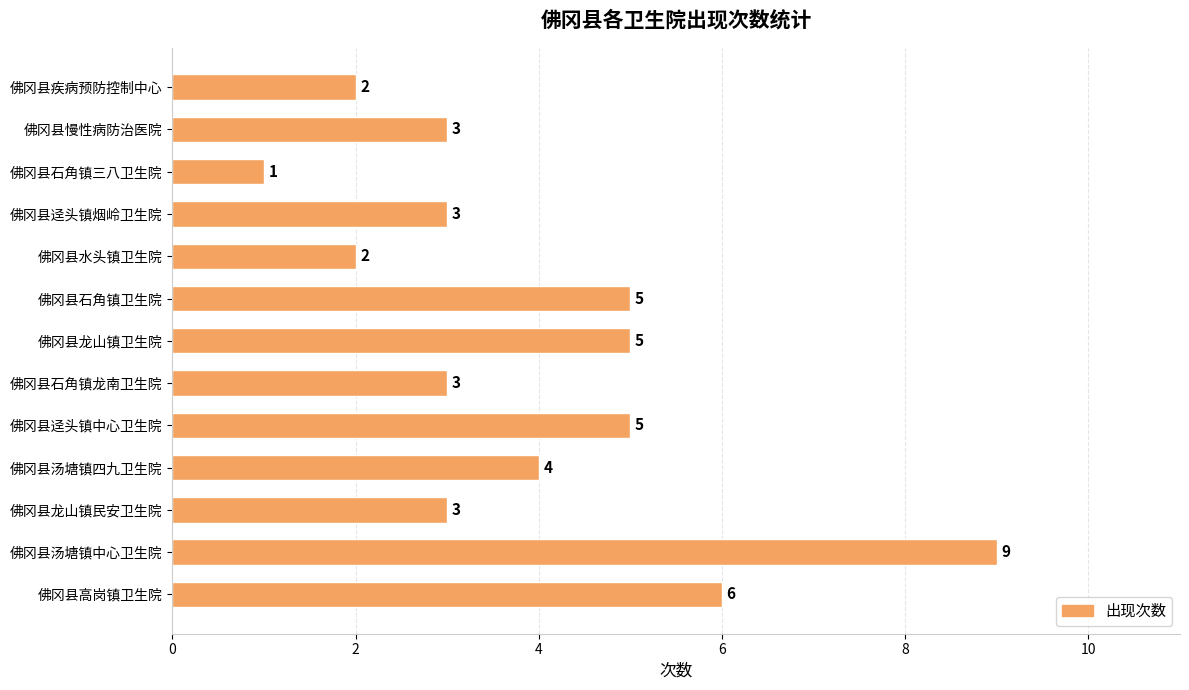

Reading top to bottom, what are all the values shown in this chart?

佛冈县疾病预防控制中心=2	佛冈县慢性病防治医院=3	佛冈县石角镇三八卫生院=1	佛冈县迳头镇烟岭卫生院=3	佛冈县水头镇卫生院=2	佛冈县石角镇卫生院=5	佛冈县龙山镇卫生院=5	佛冈县石角镇龙南卫生院=3	佛冈县迳头镇中心卫生院=5	佛冈县汤塘镇四九卫生院=4	佛冈县龙山镇民安卫生院=3	佛冈县汤塘镇中心卫生院=9	佛冈县高岗镇卫生院=6